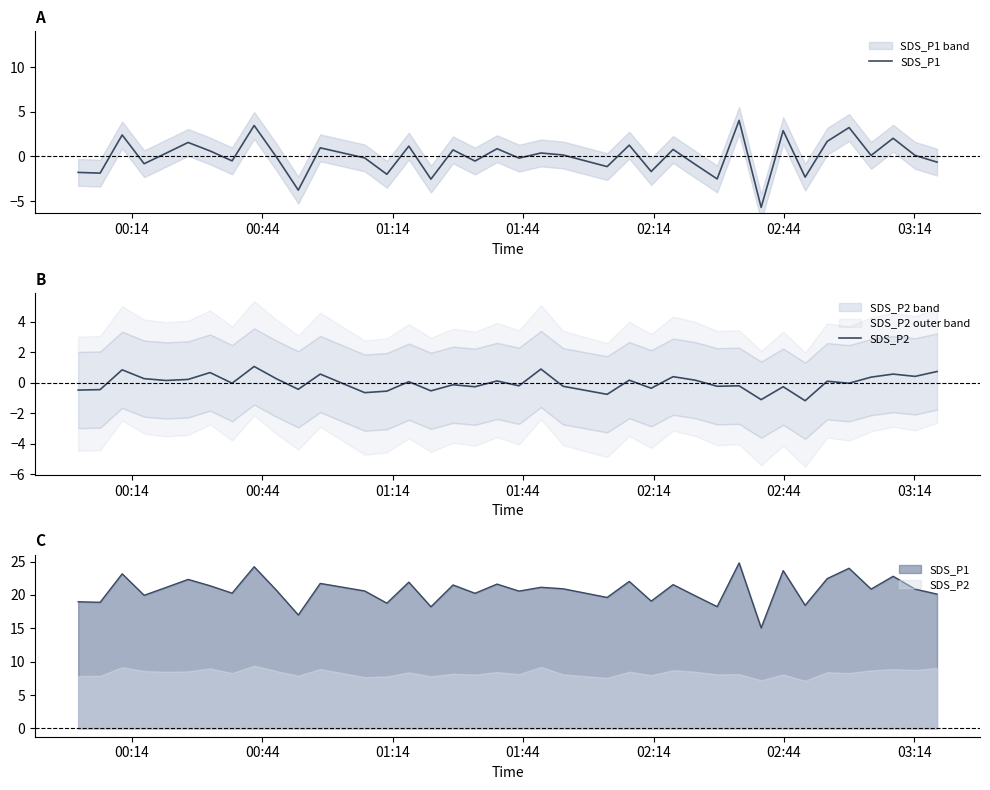

What is the value of the SDS_P1 point at the 29th from the left?

4.0